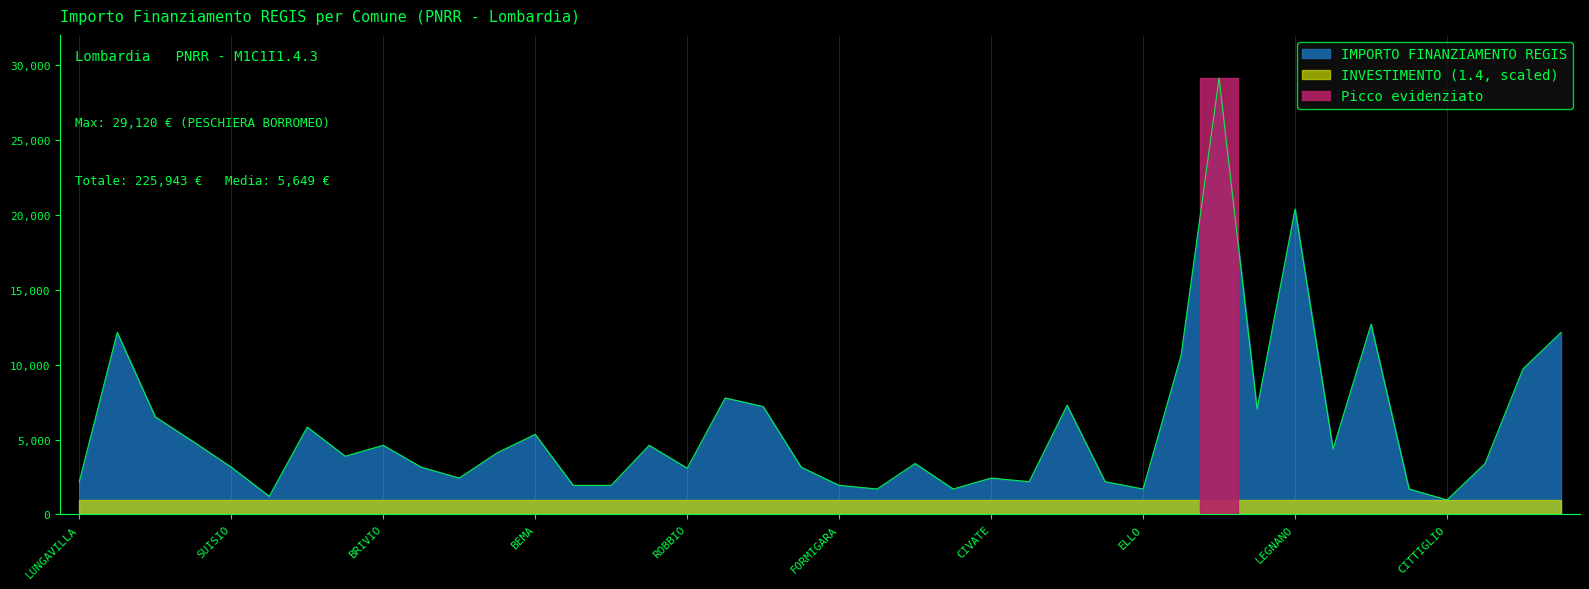

Where is the data nearest to the value 15046?

PONCARALE